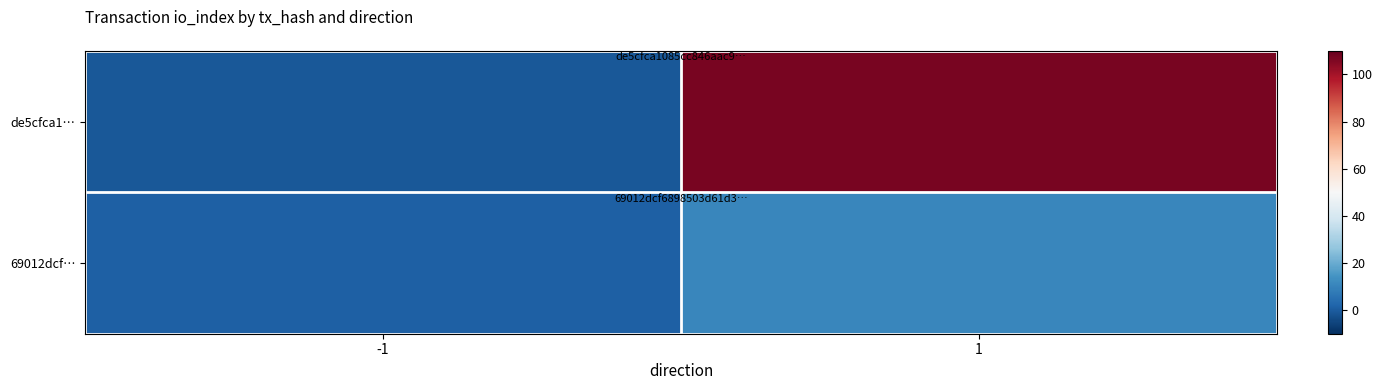

Between -1 and 1, which is larger?

1